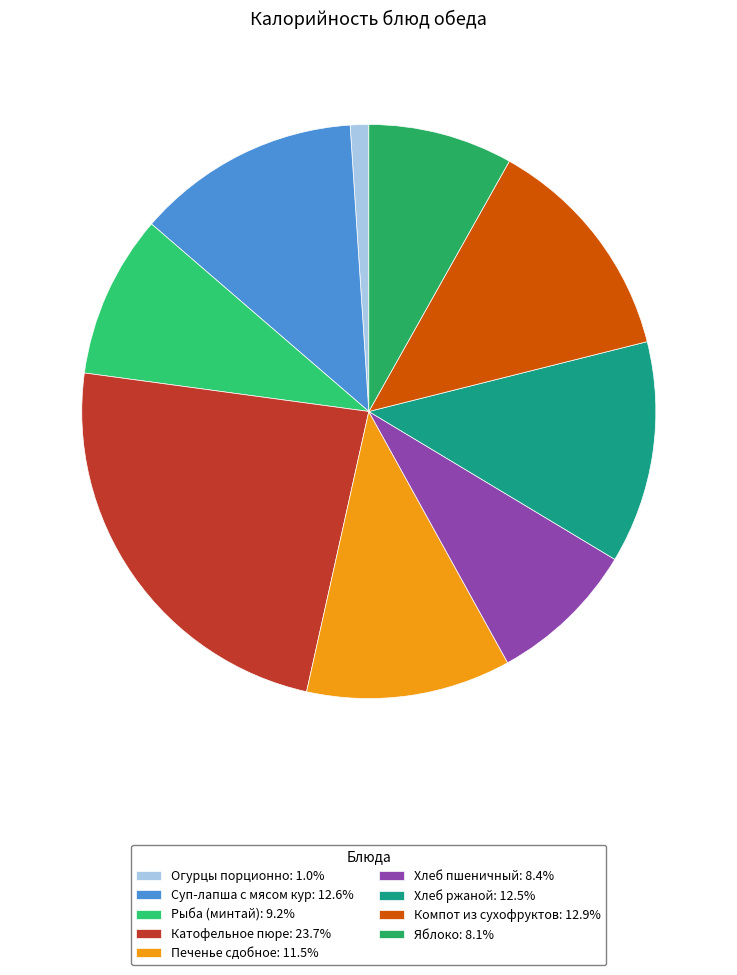

To the nearest percent, what portion does Рыба (минтай) represent?

9%